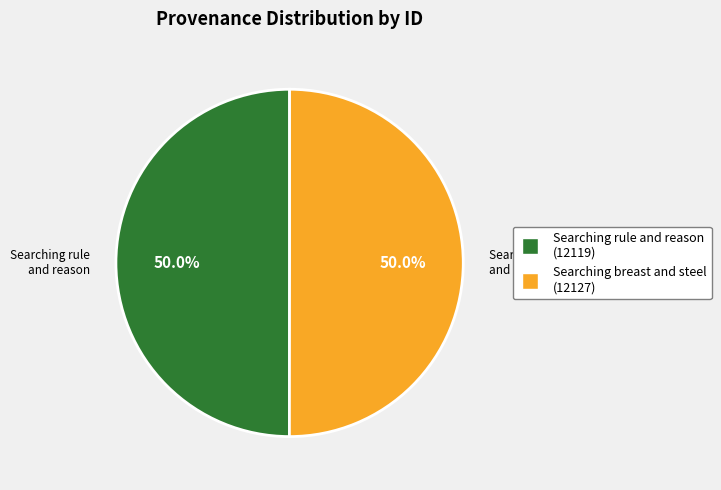

What is the smallest slice in the pie chart?

Searching rule and reason in HDIS